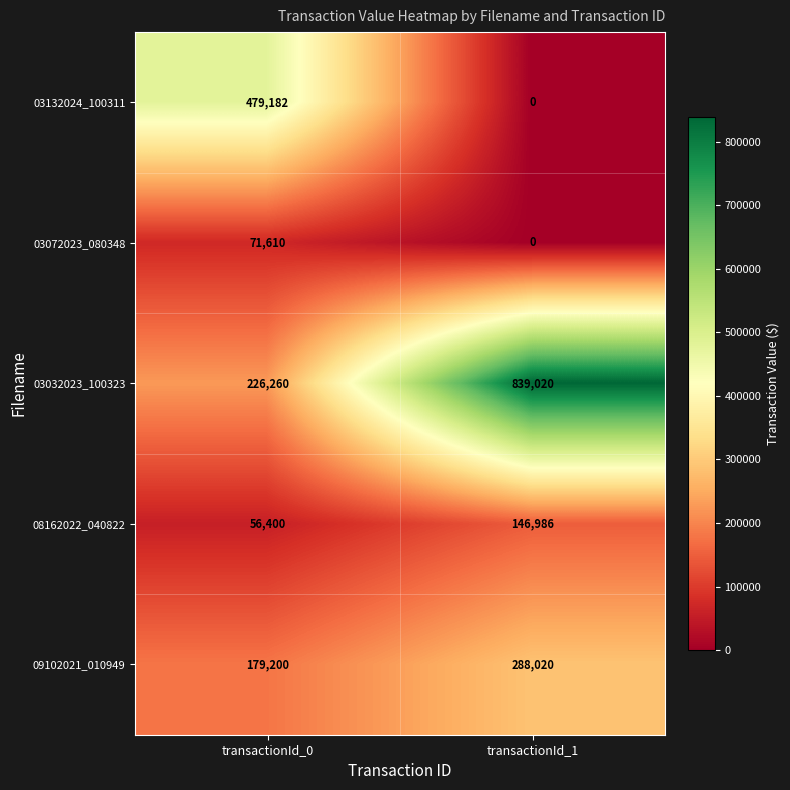

The value of 09102021_010949 at transactionId_0 is 179200. True or false?

True